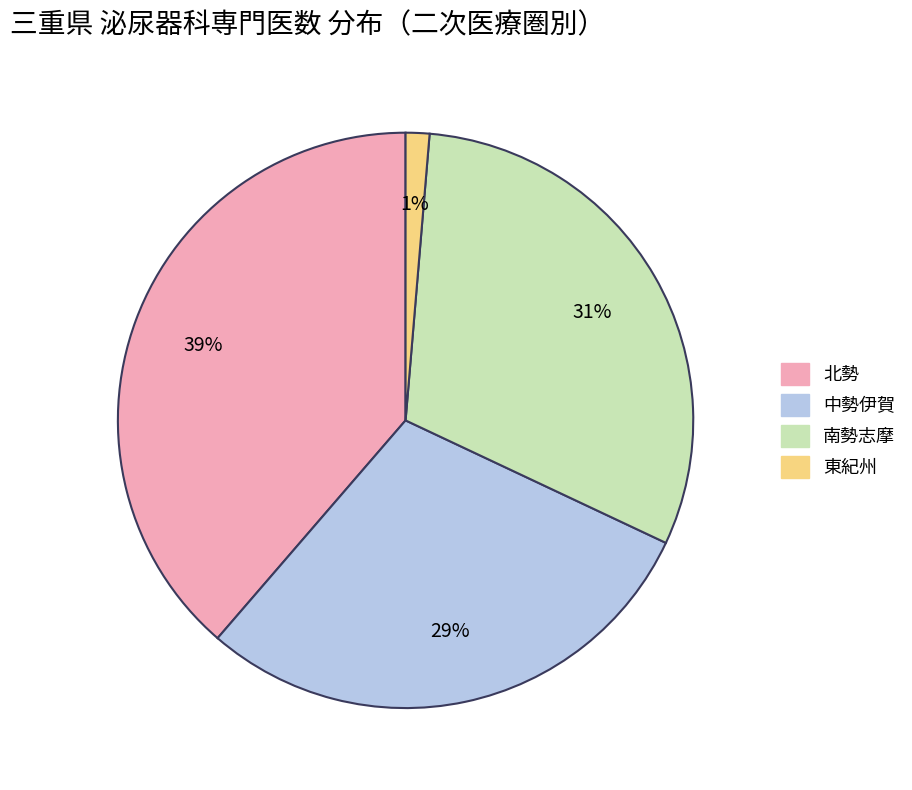

Which category has the smallest portion of the pie?

東紀州